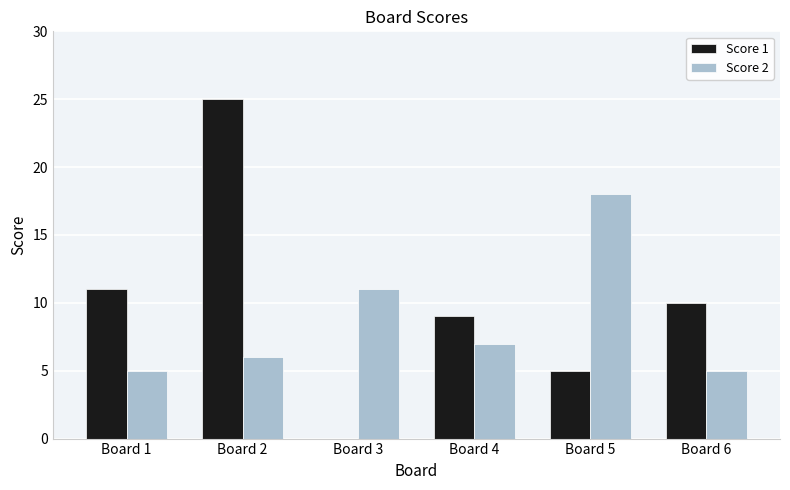

Read the Score 1 value at Board 6, to the nearest 10.

10